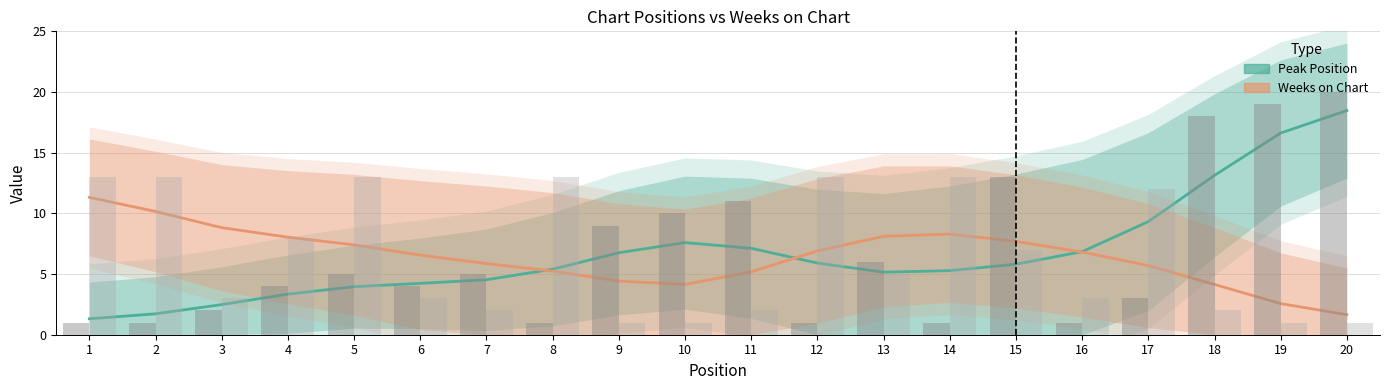

Reading left to right, list all the values displayed in this chart.

Peak Position: 1=1.3	2=1.7	3=2.5	4=3.3	5=4.0	6=4.2	7=4.5	8=5.4	9=6.8	10=7.6	11=7.1	12=5.9	13=5.2	14=5.3	15=5.8	16=6.8	17=9.3	18=13.1	19=16.6	20=18.5
Weeks on Chart: 1=11.3	2=10.2	3=8.8	4=8.0	5=7.4	6=6.6	7=5.9	8=5.2	9=4.4	10=4.1	11=5.2	12=6.9	13=8.1	14=8.3	15=7.7	16=6.8	17=5.7	18=4.1	19=2.6	20=1.6
Peak Position (raw): 1=1.0	2=1.0	3=2.0	4=4.0	5=5.0	6=4.0	7=5.0	8=1.0	9=9.0	10=10.0	11=11.0	12=1.0	13=6.0	14=1.0	15=13.0	16=1.0	17=3.0	18=18.0	19=19.0	20=20.0
Weeks on Chart (raw): 1=13.0	2=13.0	3=3.0	4=8.0	5=13.0	6=3.0	7=2.0	8=13.0	9=1.0	10=1.0	11=2.0	12=13.0	13=5.0	14=13.0	15=7.0	16=3.0	17=12.0	18=2.0	19=1.0	20=1.0